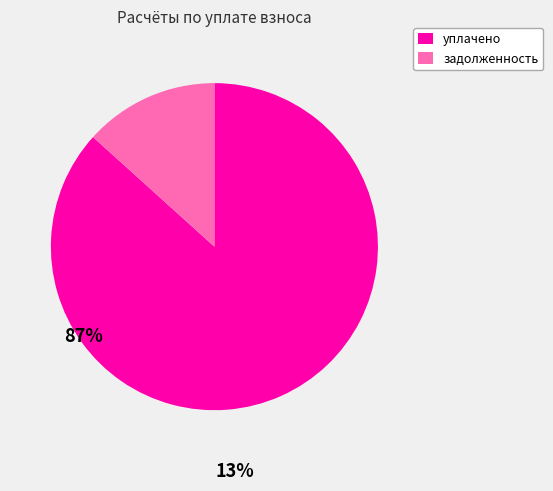

Is there a majority slice in this chart?

Yes